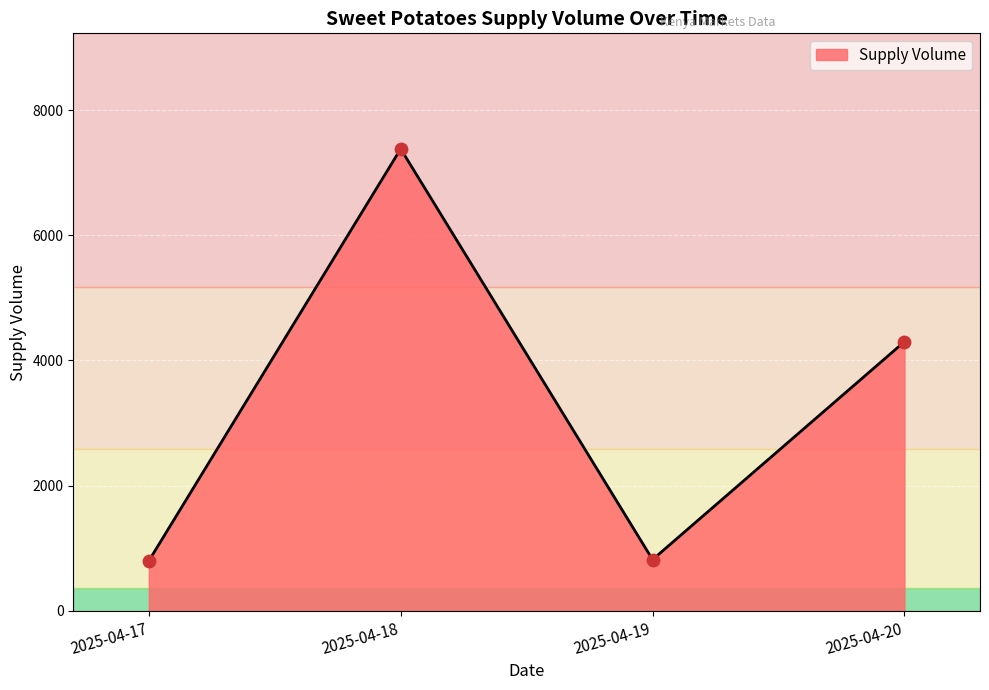

What is the change in value from 2025-04-19 to 2025-04-20?

+3480